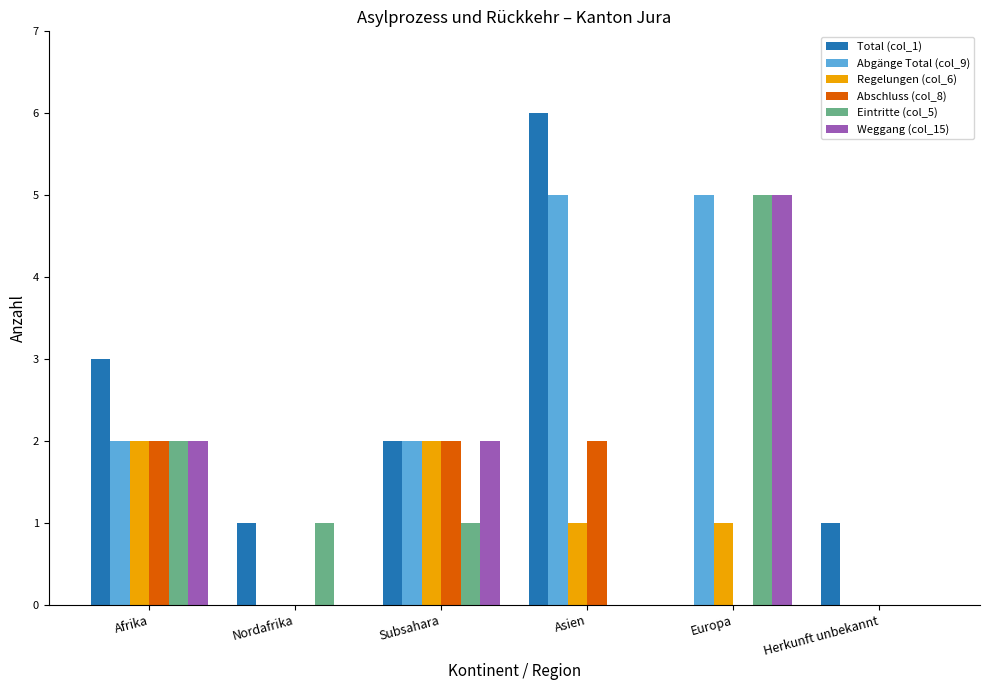

The value of Abgänge Total (col_9) at Europa is 5. True or false?

True